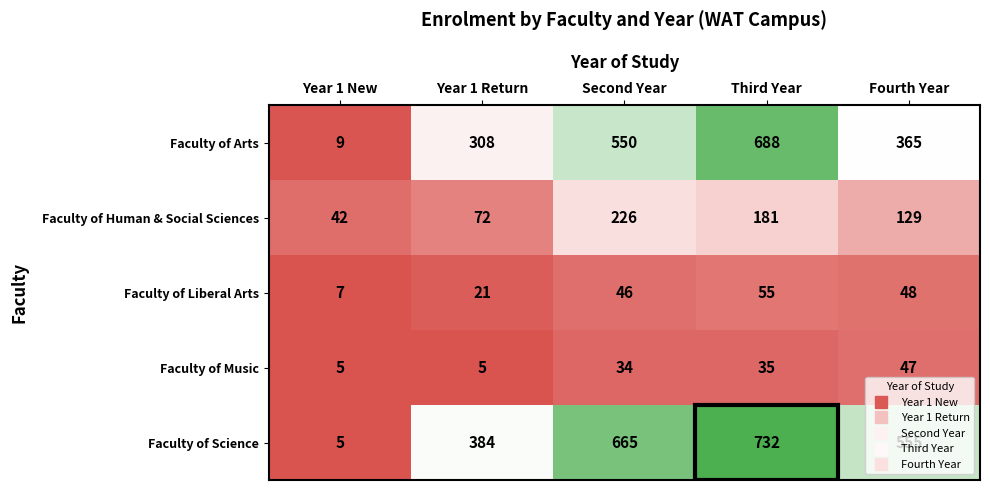

What is the maximum value shown in the chart?

732